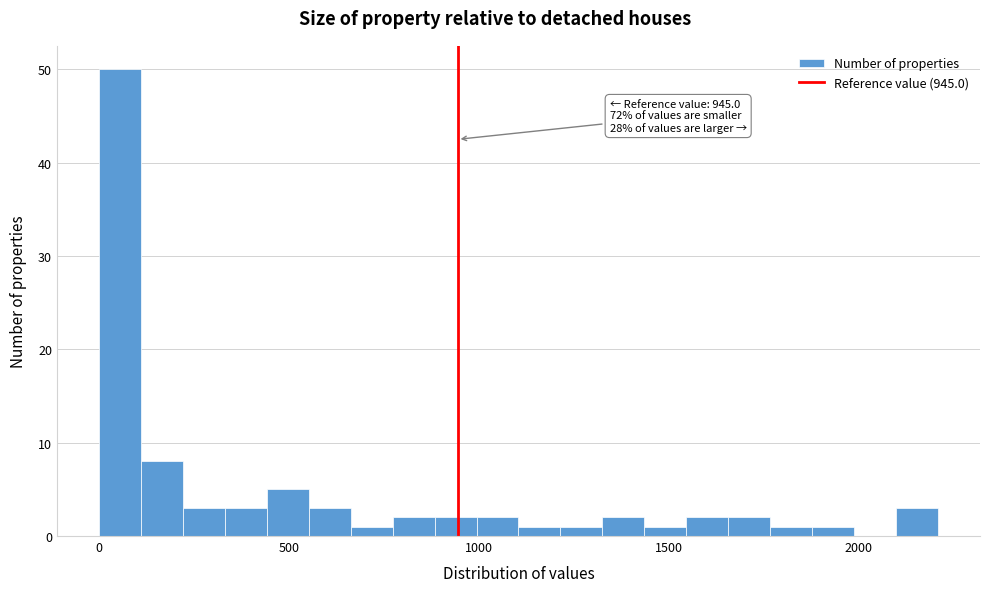

Read against the x-axis, roughly where is the centre of the tallest bar?

50